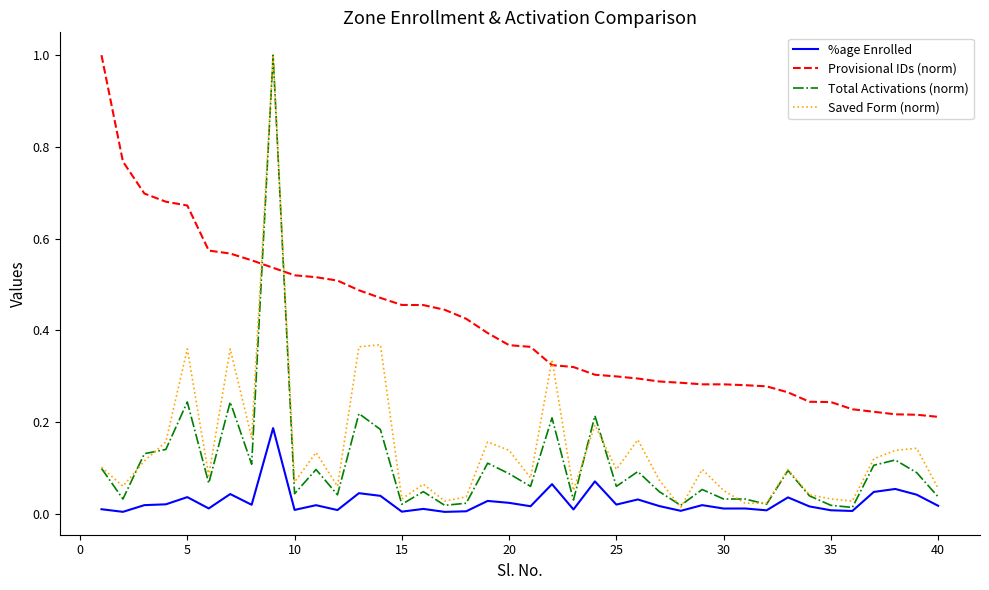

What is the greatest value displayed?

1.0